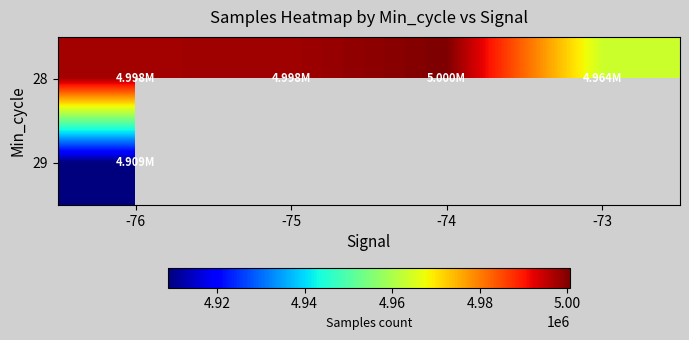

What is the spread (max minus min) of values at -76?

88677.5